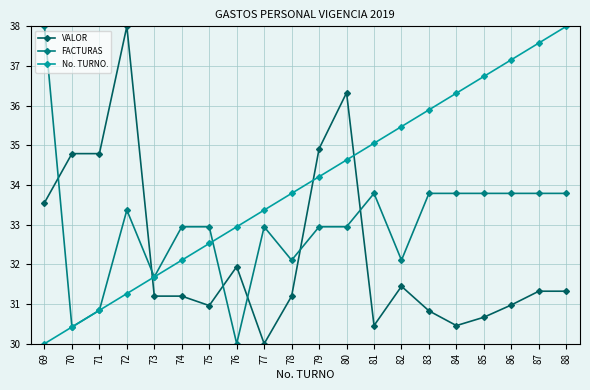

Which series has the largest total across all categories?

No. TURNO.